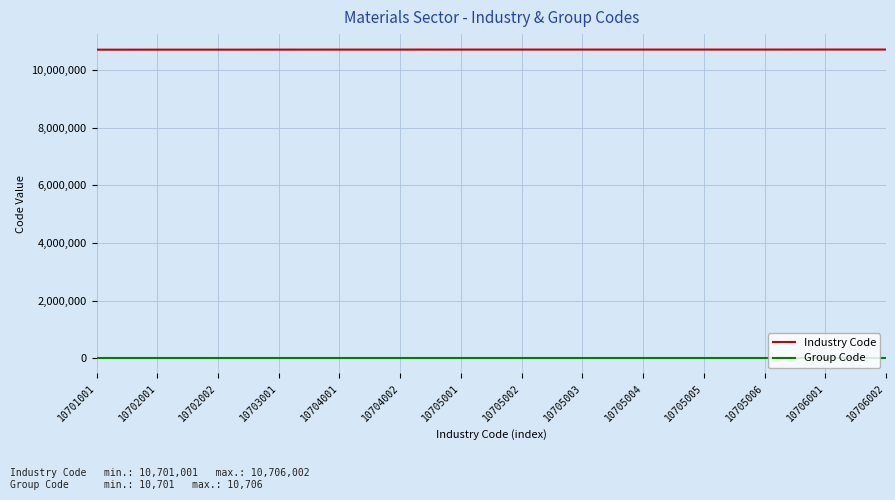

True or false: Industry Code and Group Code cross at least once.

False